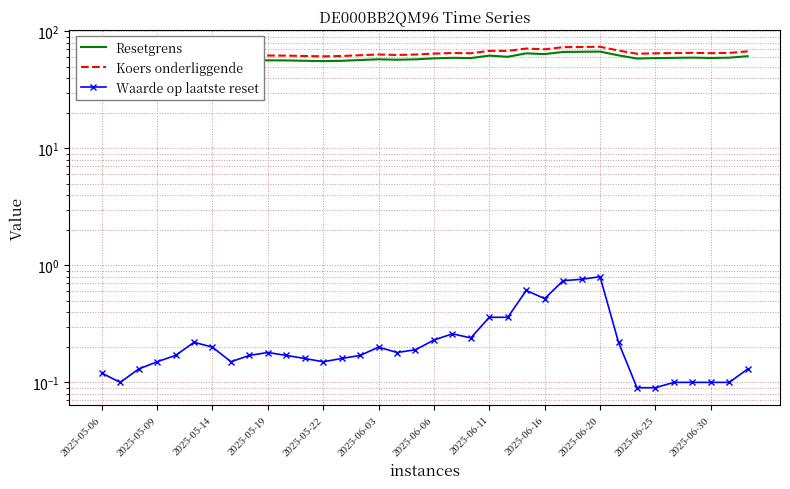

Is the value of Resetgrens at 12 greater than the value of Waarde op laatste reset at 2025-06-03?

Yes